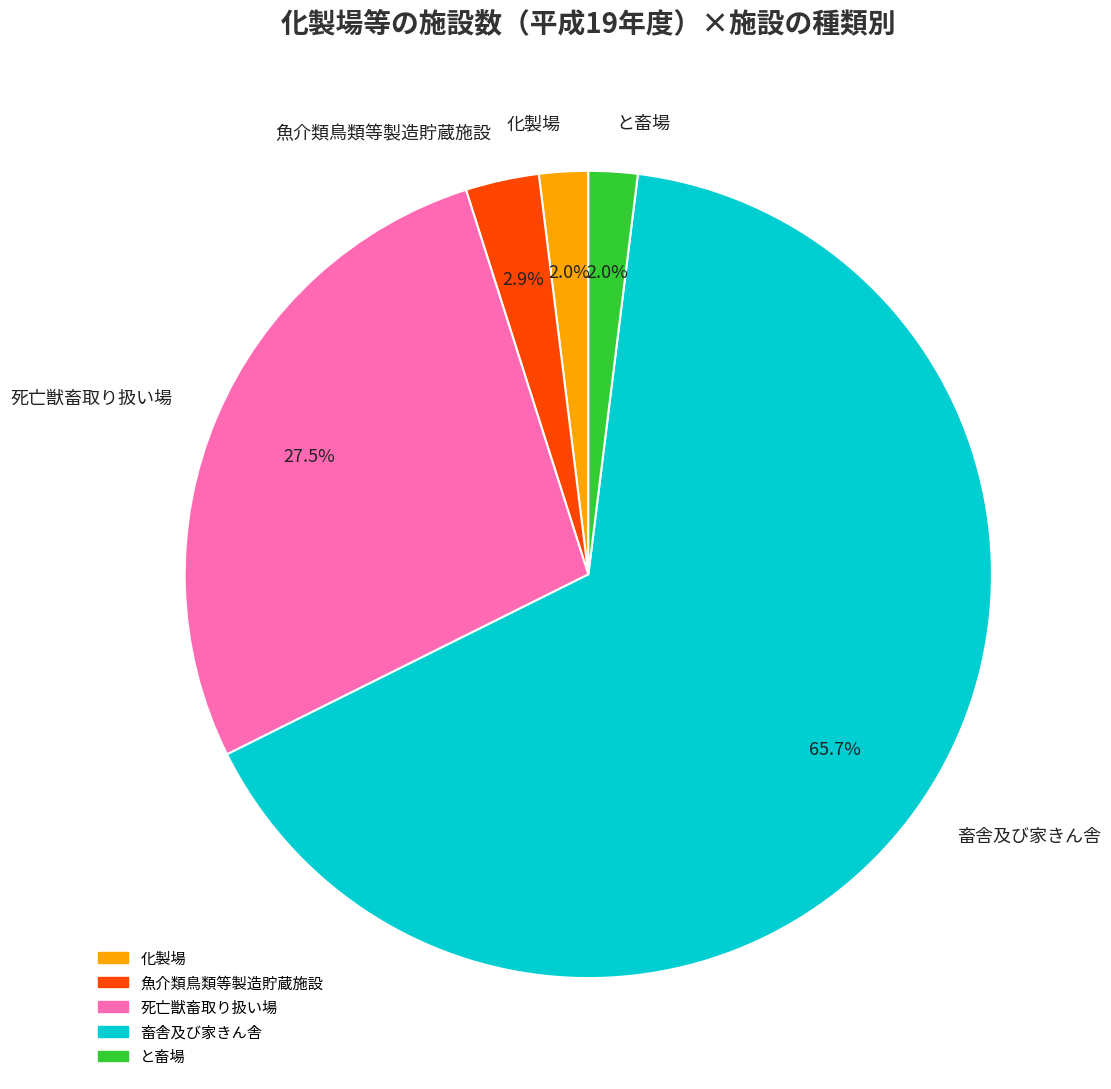

Which slice is the largest?

畜舎及び家きん舎